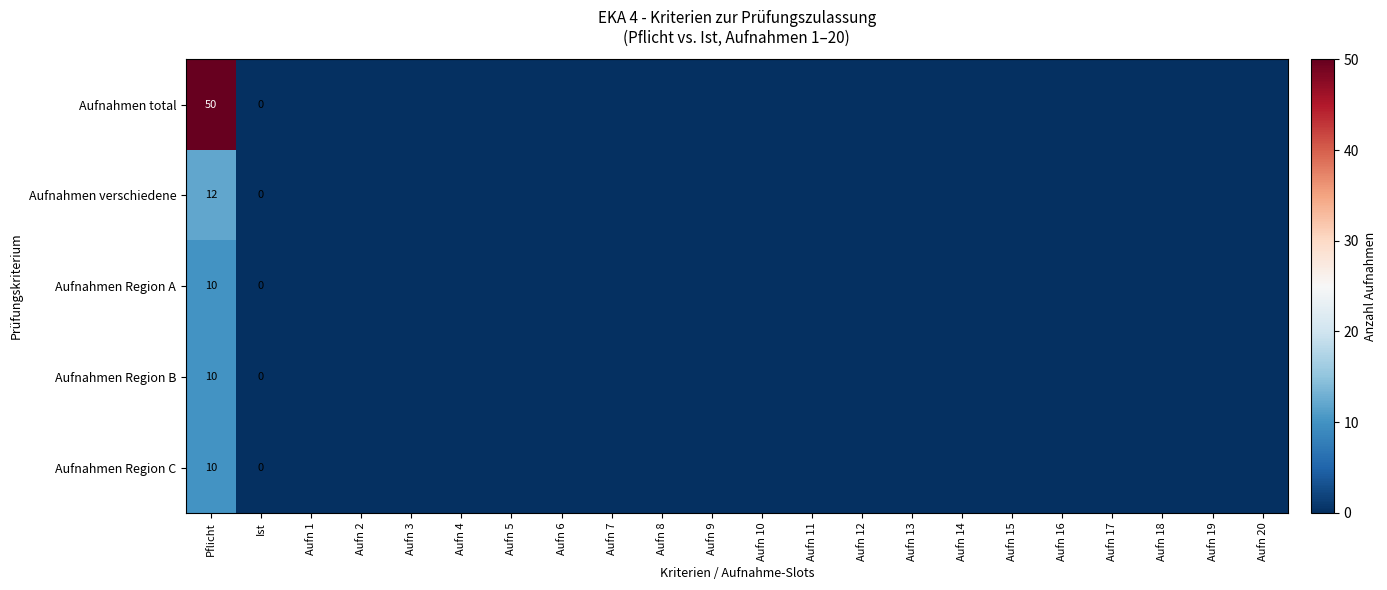

The value of Aufnahmen total at Aufn 13 is 0. True or false?

True